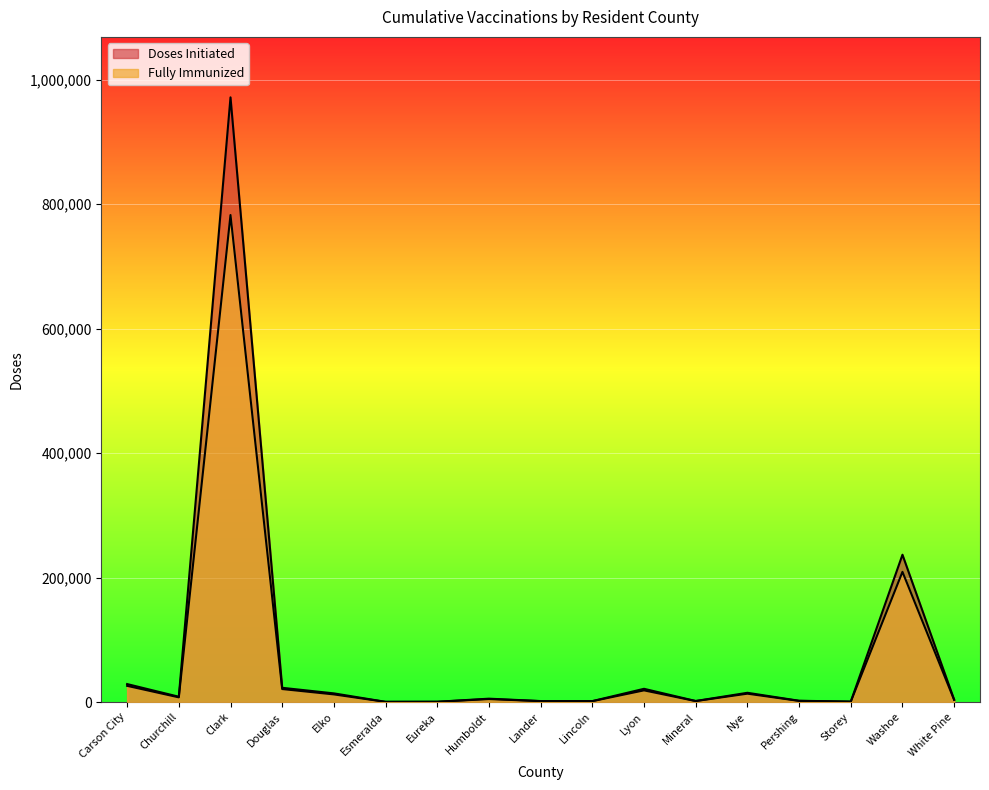

Which series has the widest spread of values?

Doses Initiated